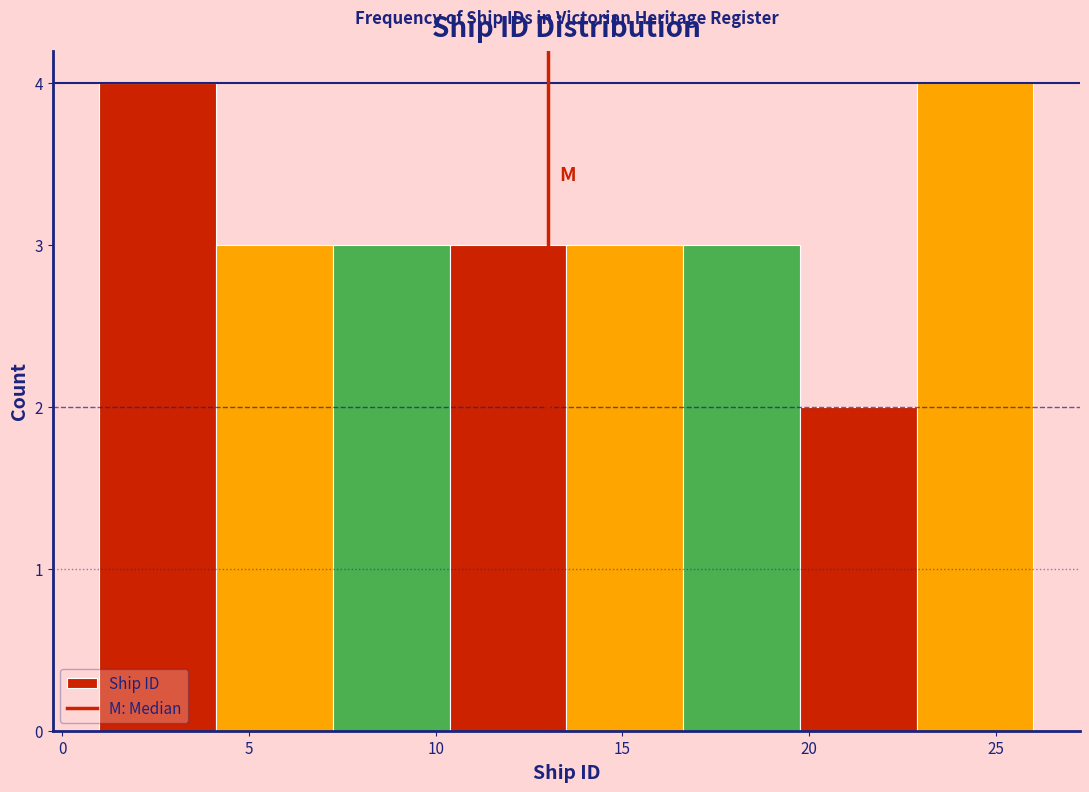

Reading left to right, list every bar in this chart as the range it spans on the x-axis followed by its height. Neither the bar edges nor the heights are printed on the chart, so give them approximately, as read against the axes.

1.0 to 4.0: 4
4.0 to 7.5: 3
7.5 to 10.5: 3
10.5 to 13.5: 3
13.5 to 16.5: 3
16.5 to 20.0: 3
20.0 to 23.0: 2
23.0 to 26.0: 4